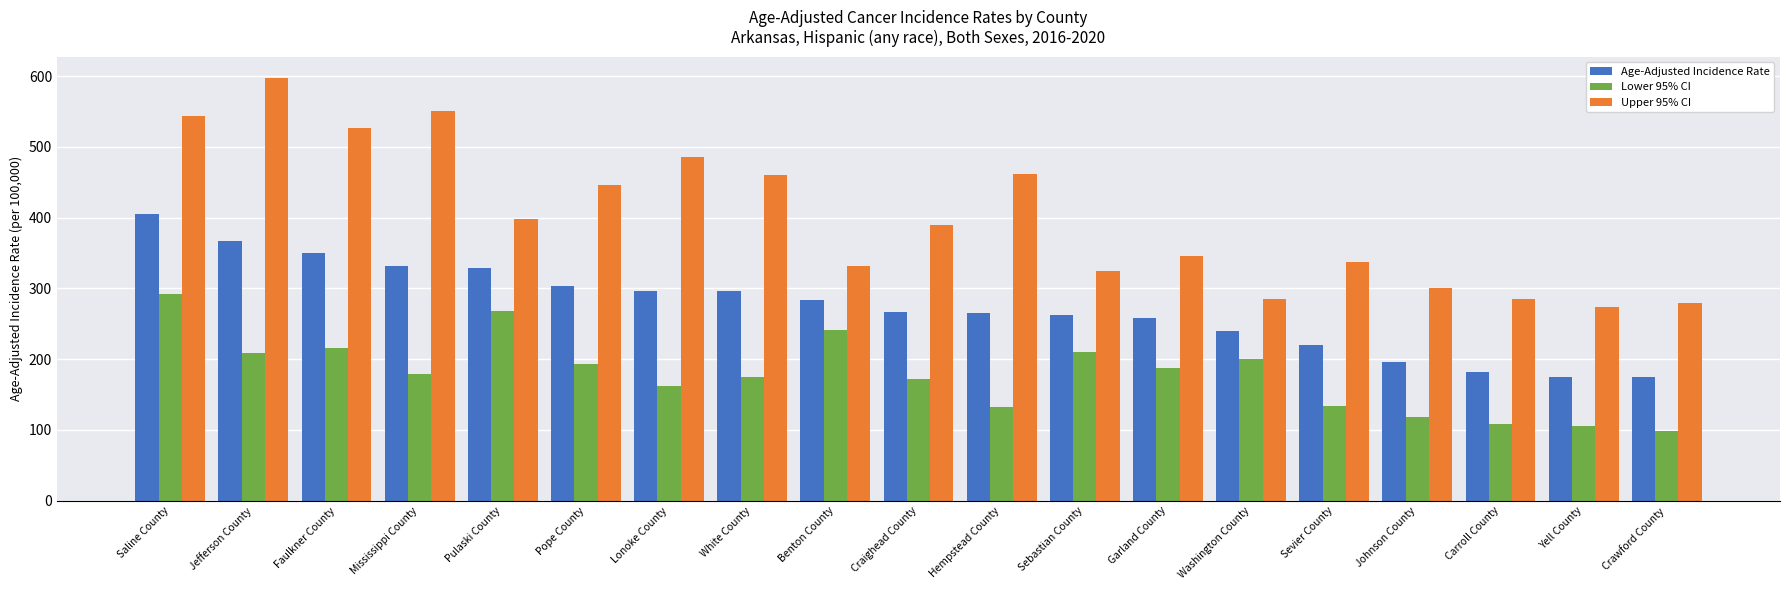

What is the difference between the second highest and second lowest values in the Upper 95% CI series?

270.9